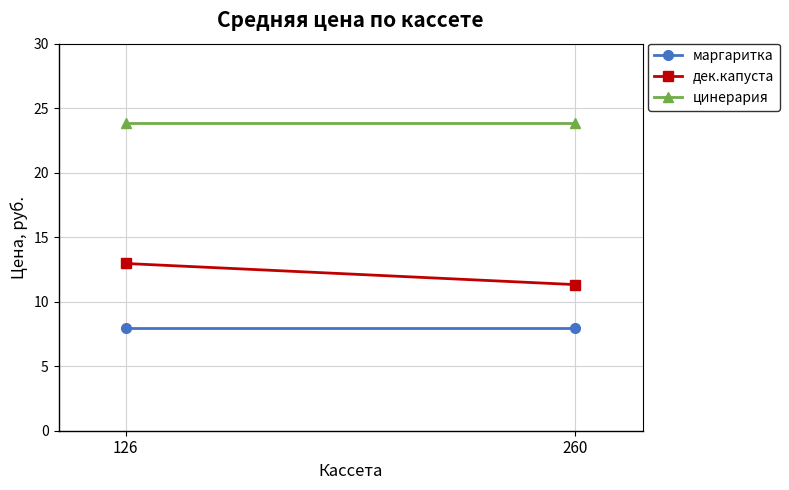

What is the sum of all цинерария values?

47.7